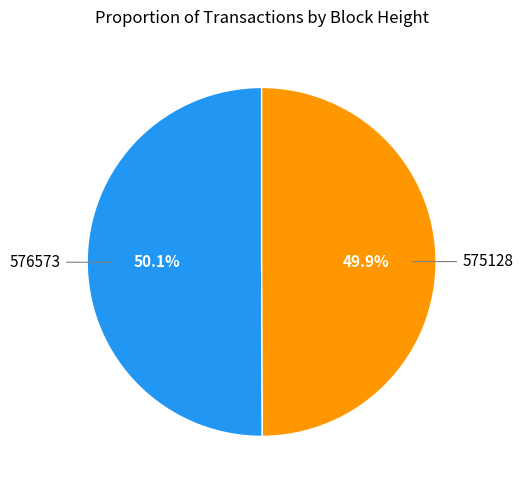

Does any single category account for the majority?

Yes